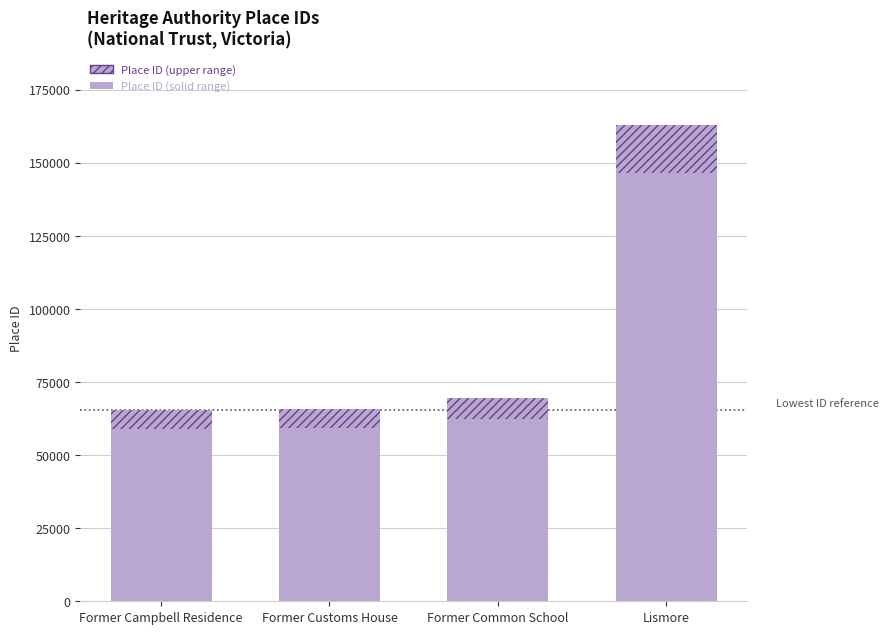

Which series changed the most between Former Customs House and Former Common School?

Place ID (solid)